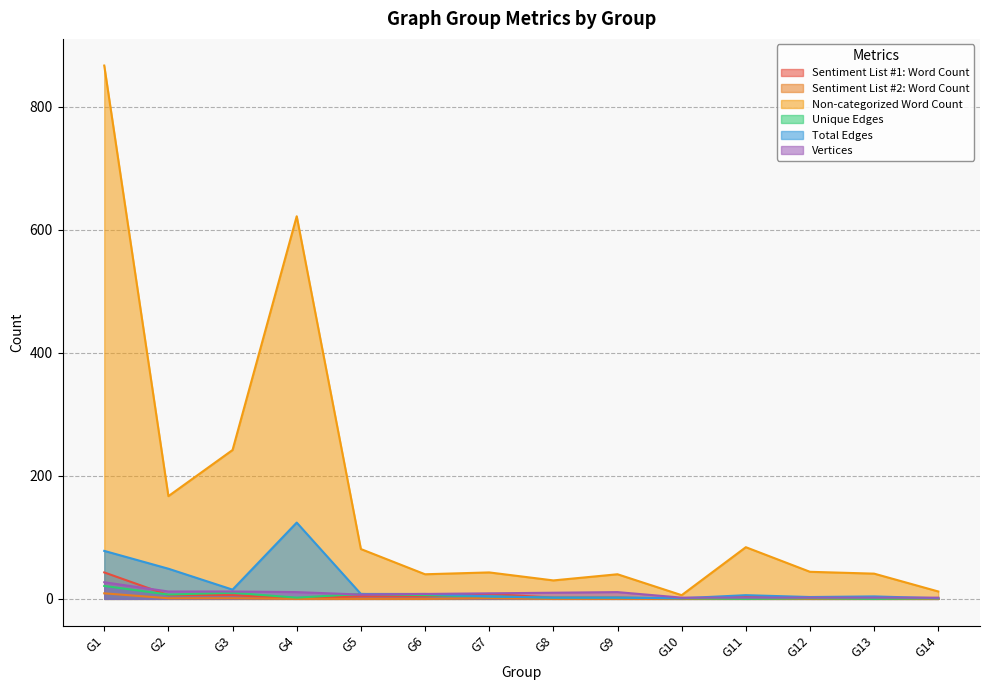

What is the value of the Unique Edges point at the 1st from the left?

21